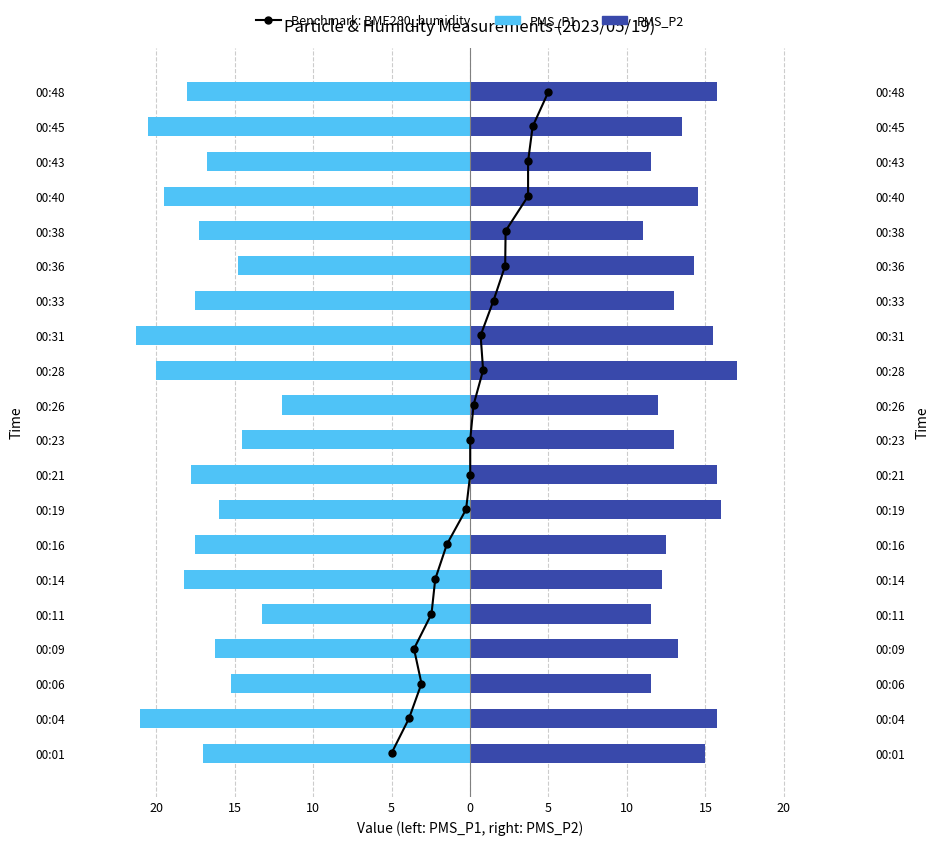

How many groups of bars are there?

20